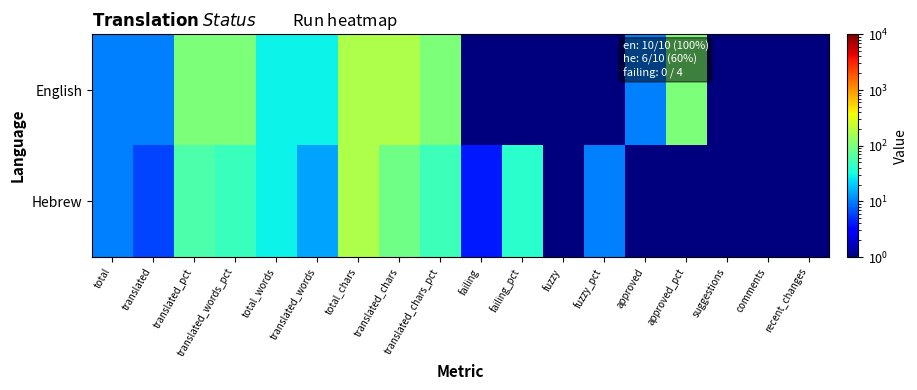

Reading left to right, extract all data points from this chart.

English: total=10.0	translated=10.0	translated_pct=100.0	translated_words_pct=100.0	total_words=29.0	translated_words=29.0	total_chars=176.0	translated_chars=176.0	translated_chars_pct=100.0	failing=0.5	failing_pct=0.5	fuzzy=0.5	fuzzy_pct=0.5	approved=10.0	approved_pct=100.0	suggestions=0.5	comments=0.5	recent_changes=0.5
Hebrew: total=10.0	translated=6.0	translated_pct=60.0	translated_words_pct=48.2	total_words=29.0	translated_words=14.0	total_chars=176.0	translated_chars=87.0	translated_chars_pct=49.4	failing=4.0	failing_pct=40.0	fuzzy=1.0	fuzzy_pct=10.0	approved=0.5	approved_pct=0.5	suggestions=0.5	comments=0.5	recent_changes=0.5